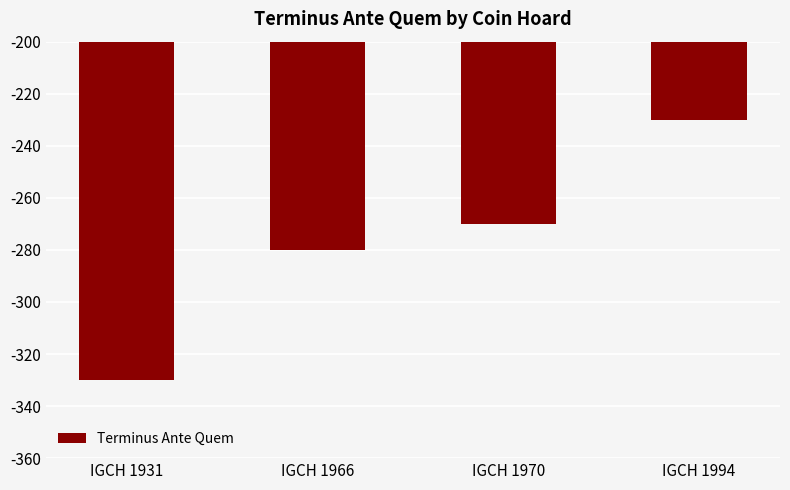

Is it true that the value at IGCH 1931 is -330?

True